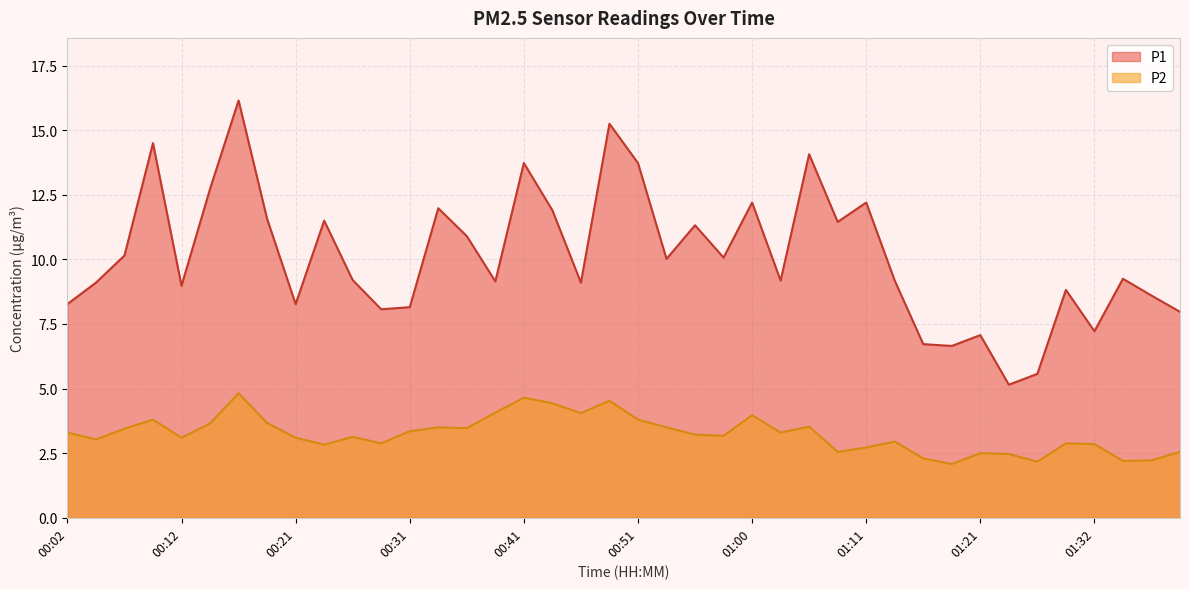

How many data points in P1 are above 9?

26